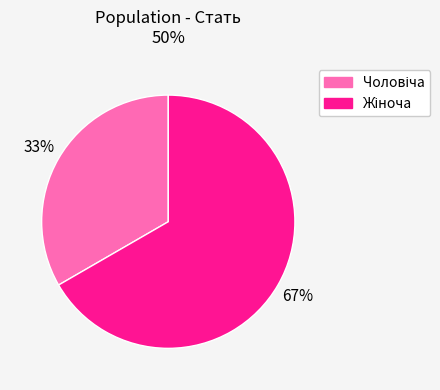

Does any single category account for the majority?

Yes